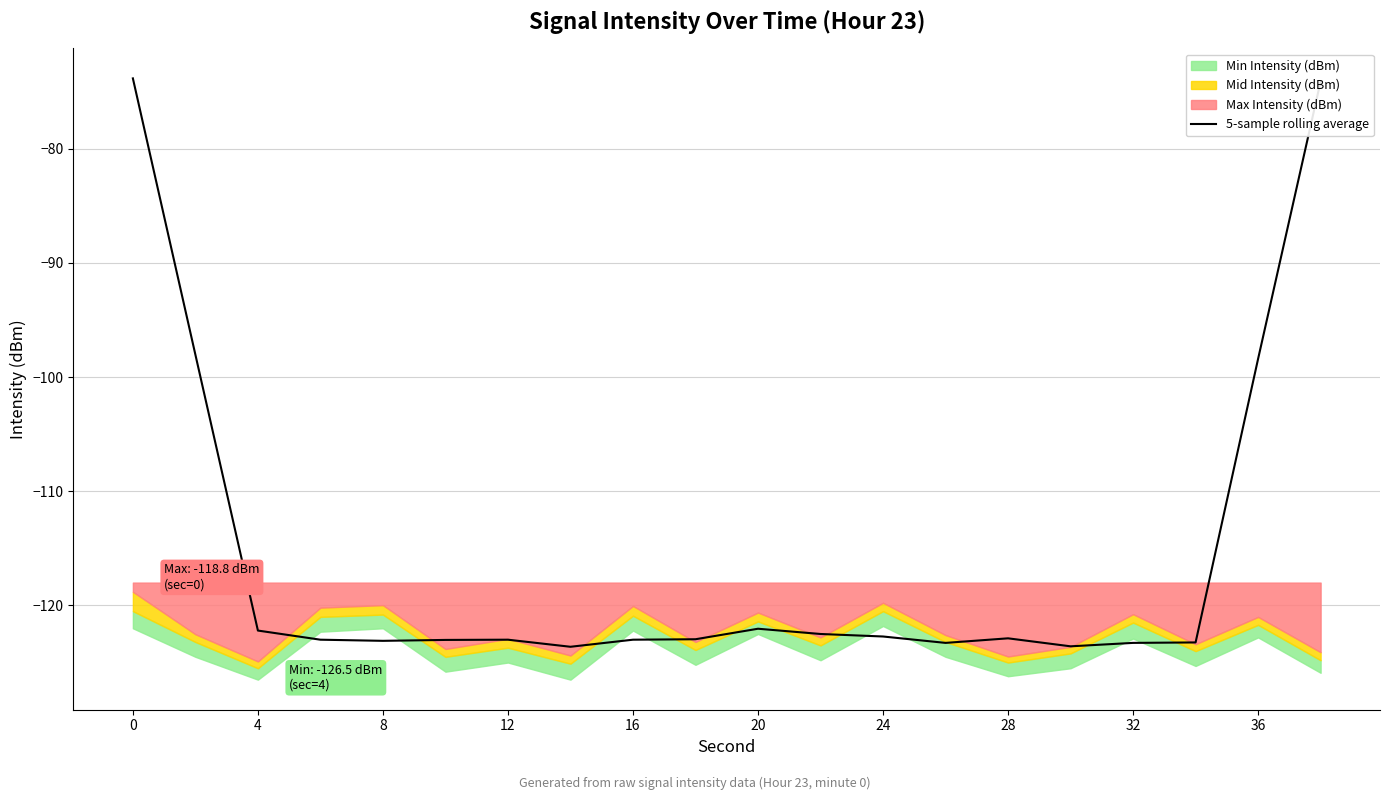

Does the chart display data point markers on the line(s)?

No